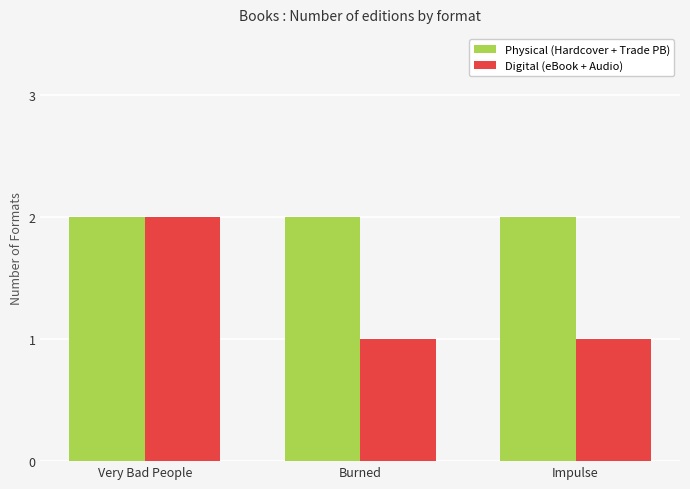

What are all the series names shown in the legend?

Physical (Hardcover + Trade PB), Digital (eBook + Audio)